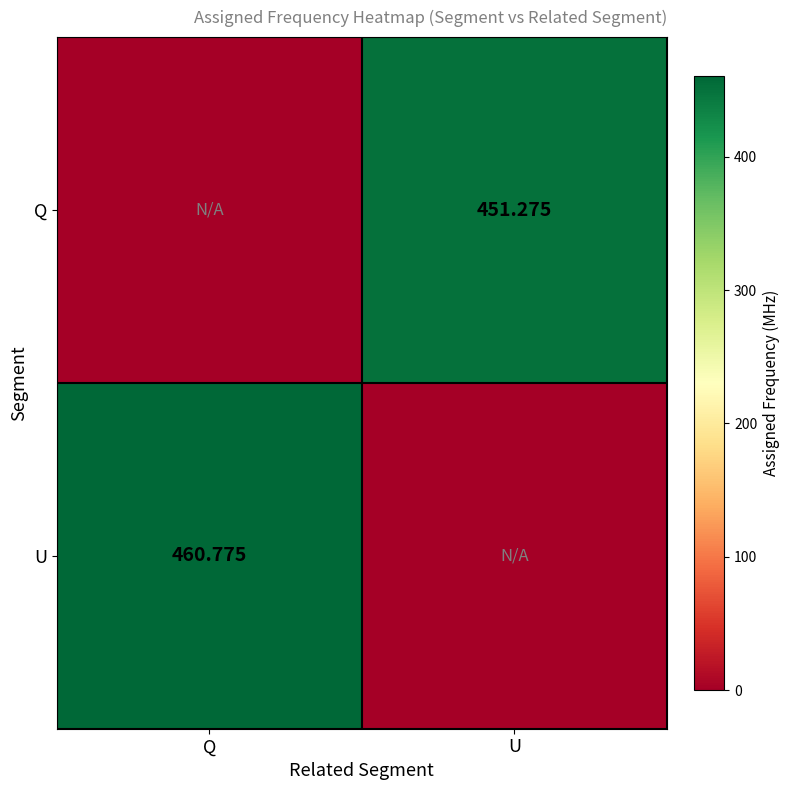

Is the value of U at Q greater than the value of Q at U?

Yes